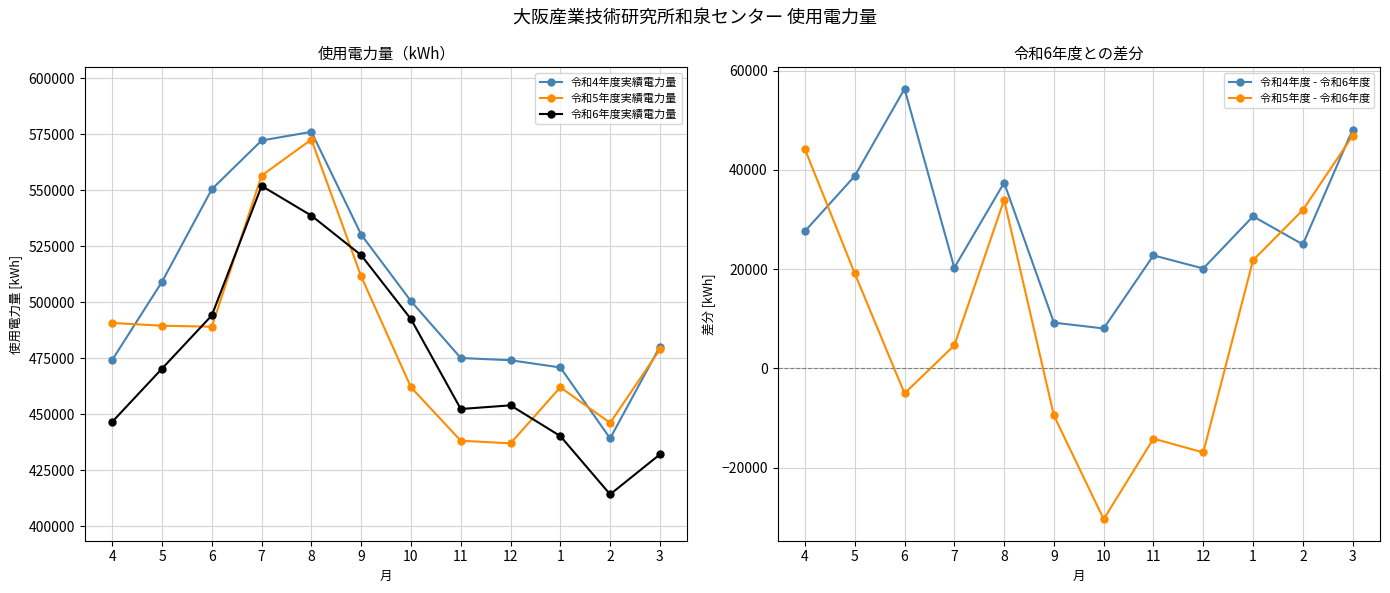

True or false: 令和5年度実績電力量 and 令和5年度 - 令和6年度 cross at least once.

False